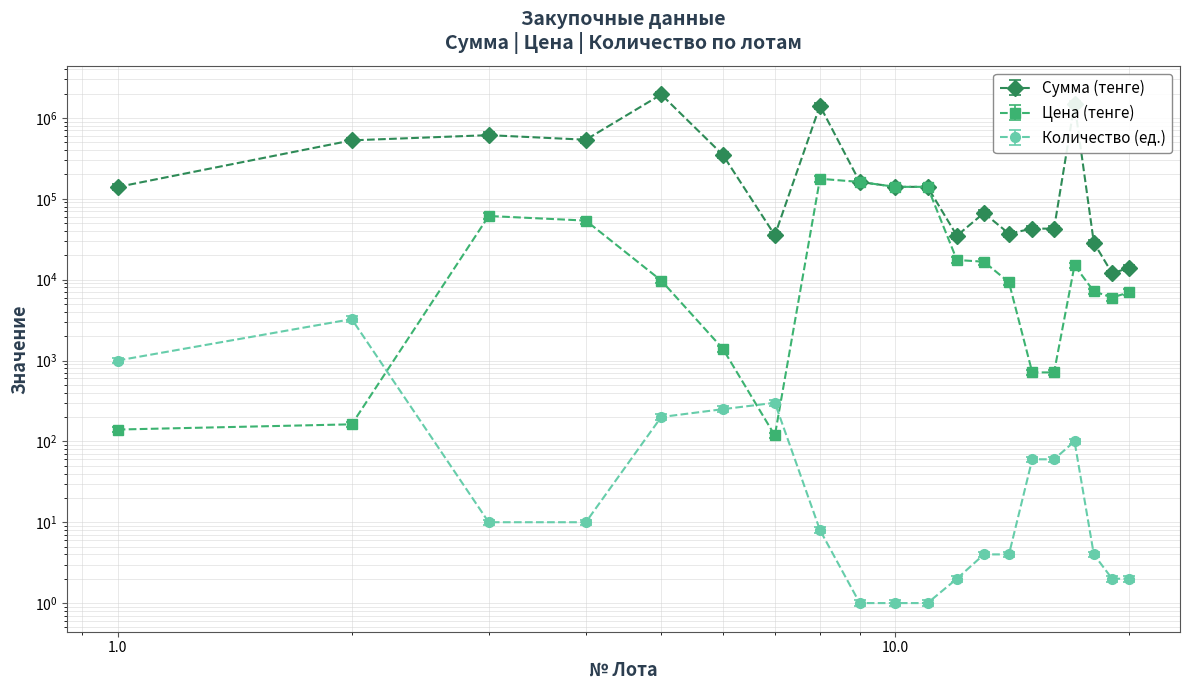

At which category does the data reach its first local peak?

3